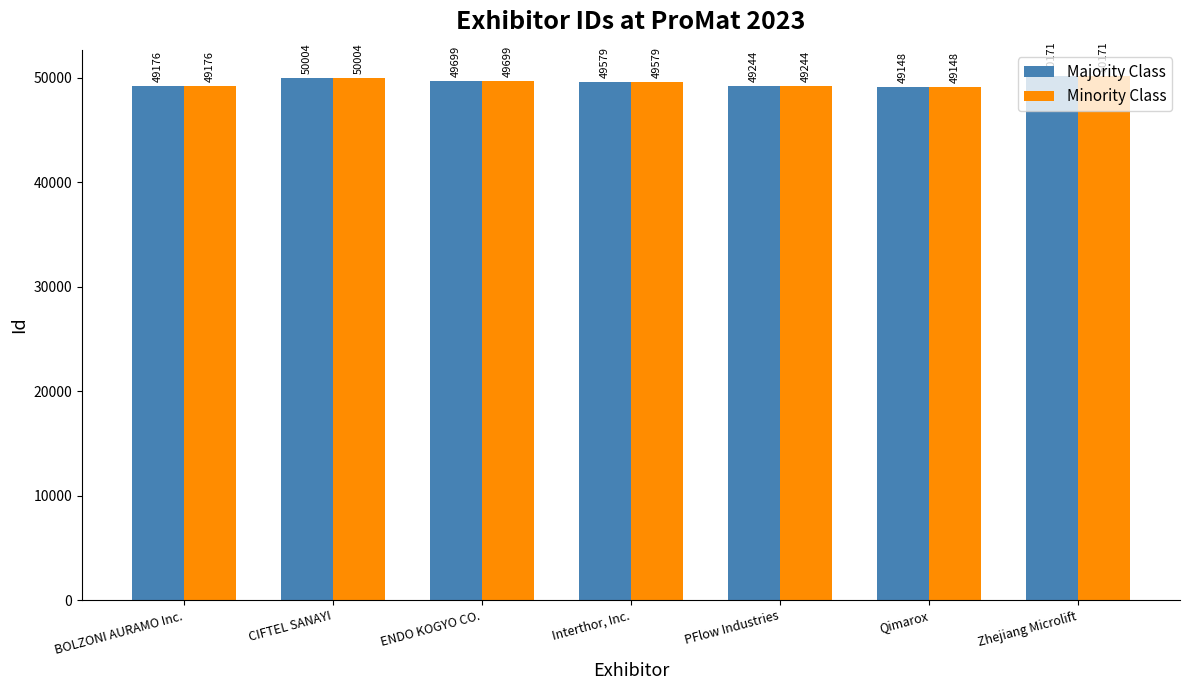

What are all the series names shown in the legend?

Majority Class, Minority Class